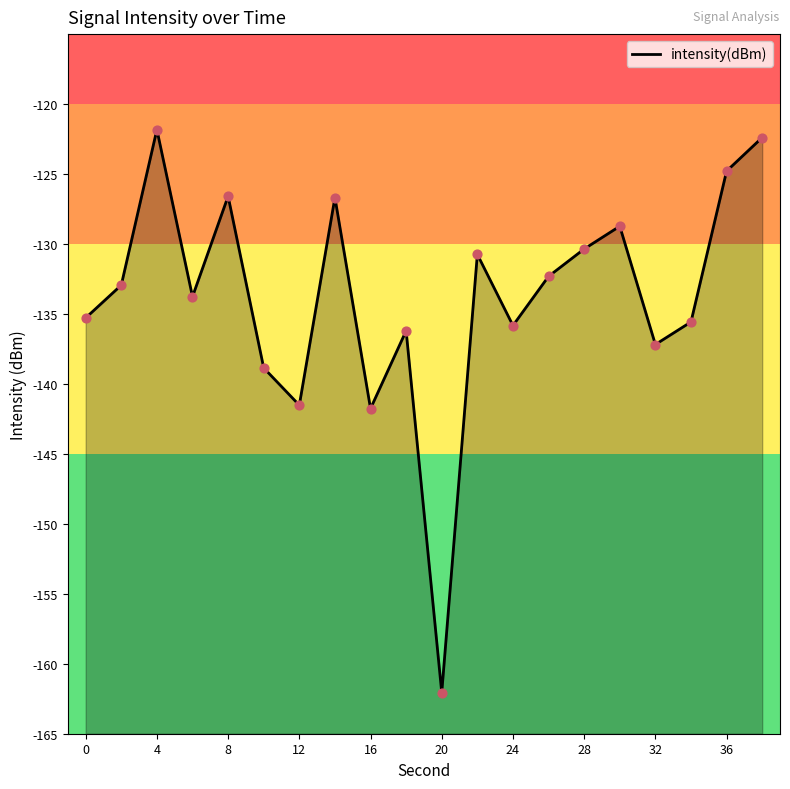

Which has a higher value, 28 or 10?

28